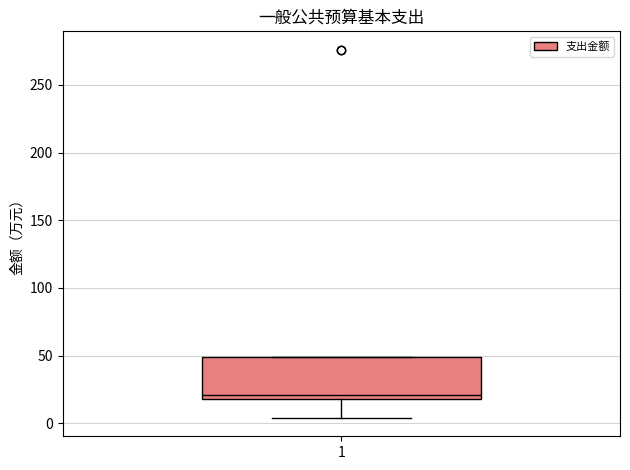

Transcribe this box plot: give where the median line is, the range the box spans, and where the two whiskers end, as read against the y-axis. The values are not printed on the chart, so give them approximately, as read against the axis.

median 20 (just above the box's lower edge), box 20 to 50, whiskers 5 to 50